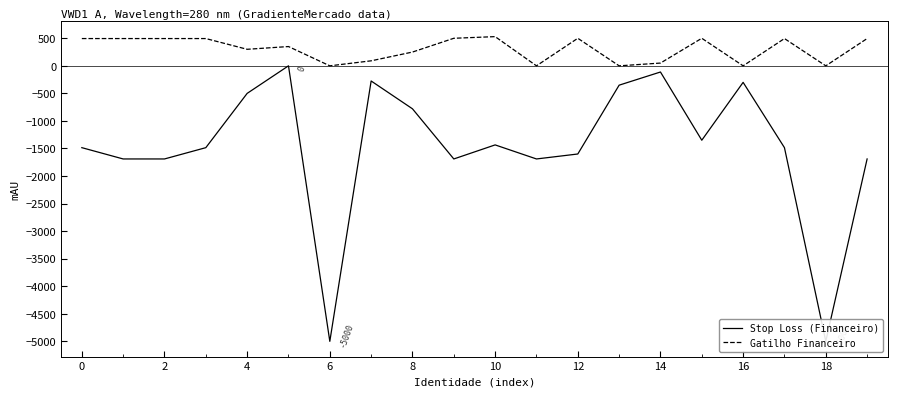

Which series has the largest range (max minus min)?

Stop Loss (Financeiro)